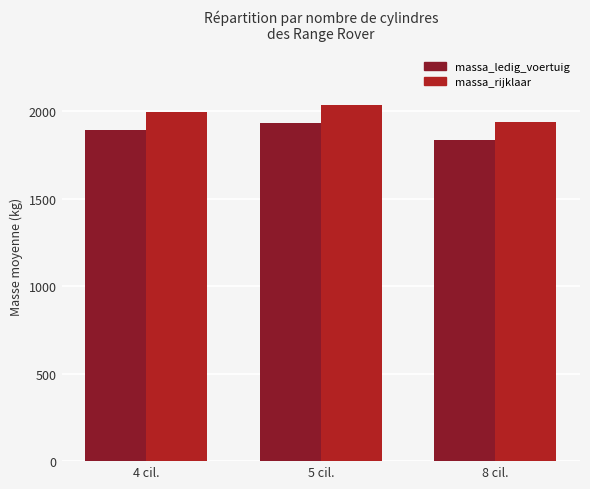

The value of massa_ledig_voertuig at 4 cil. is 2569.3. True or false?

False